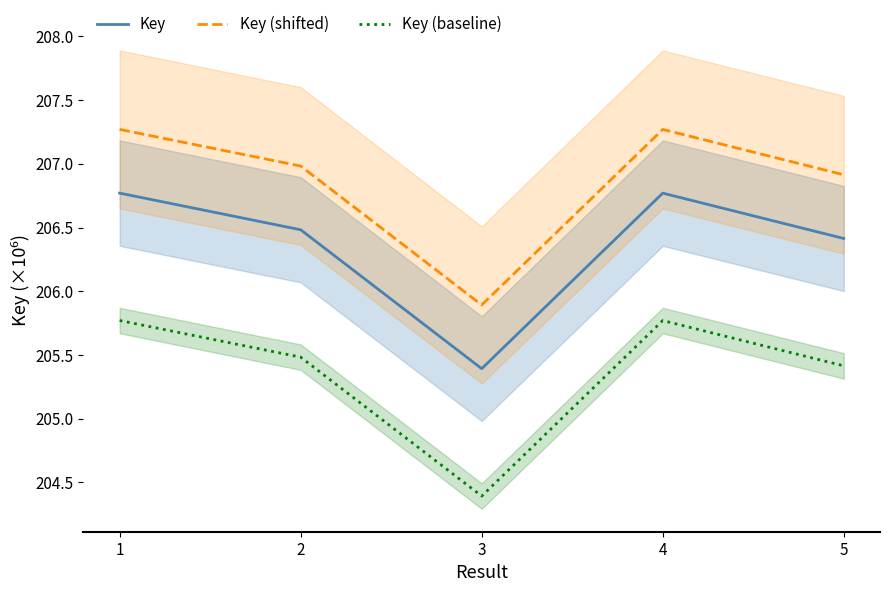

Reading left to right, transcribe all the data shown in this chart.

Key: 206.8	206.5	205.4	206.8	206.4
Key (shifted): 207.3	207.0	205.9	207.3	206.9
Key (baseline): 205.8	205.5	204.4	205.8	205.4